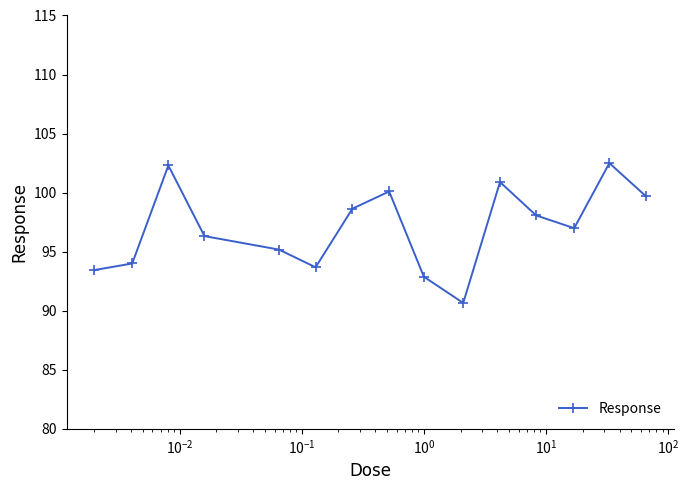

Reading left to right, transcribe all the data shown in this chart.

93.4	94.0	102.3	96.3	95.2	93.7	98.6	100.1	92.9	90.7	100.9	98.1	97.0	102.5	99.7